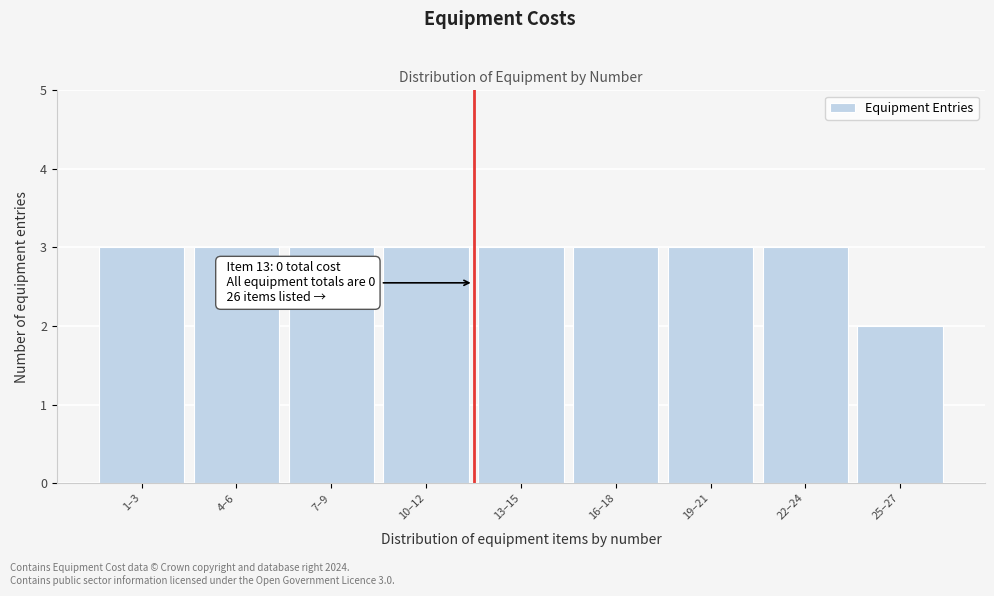

Reading right to left, transcribe all the data shown in this chart.

2	3	3	3	3	3	3	3	3